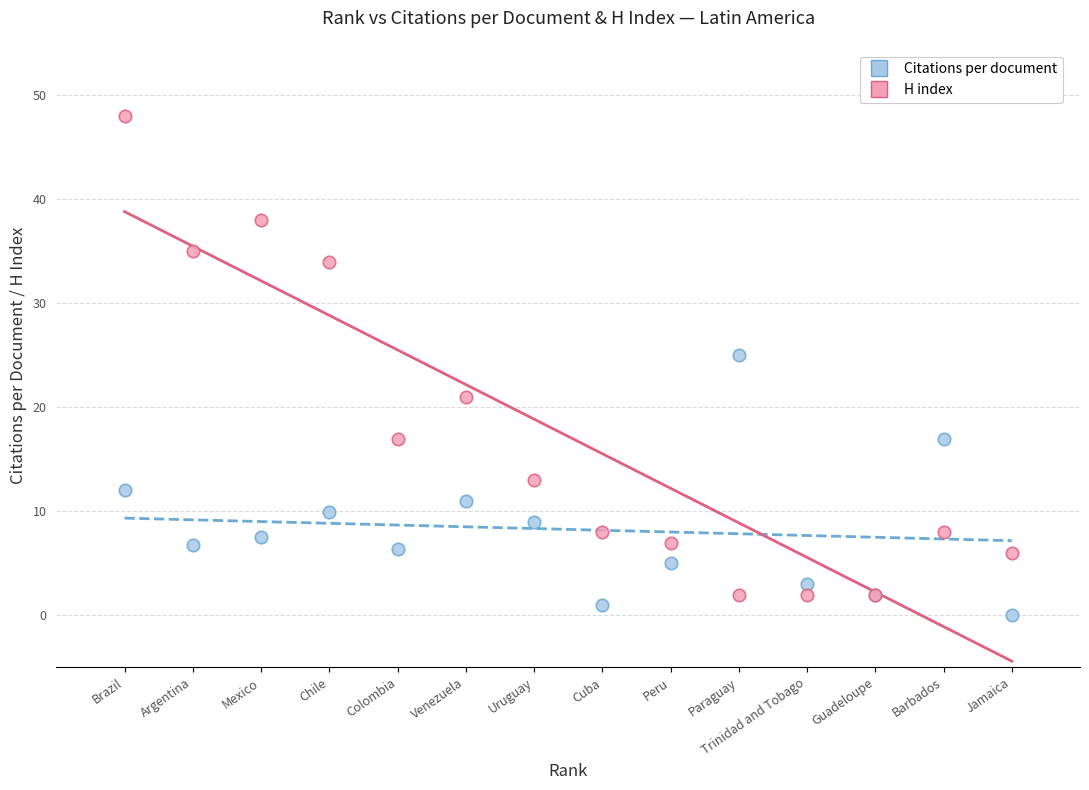

Across all series, what Y value is closest to 24?

25.0